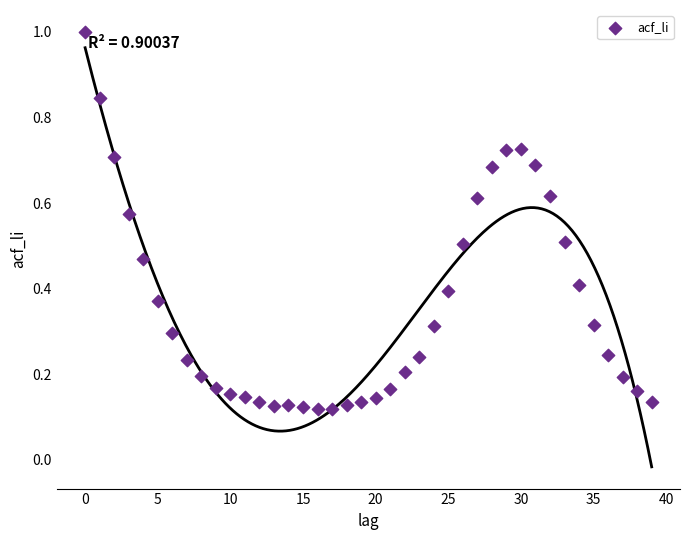

What is the range of Y values (max minus min)?

0.9